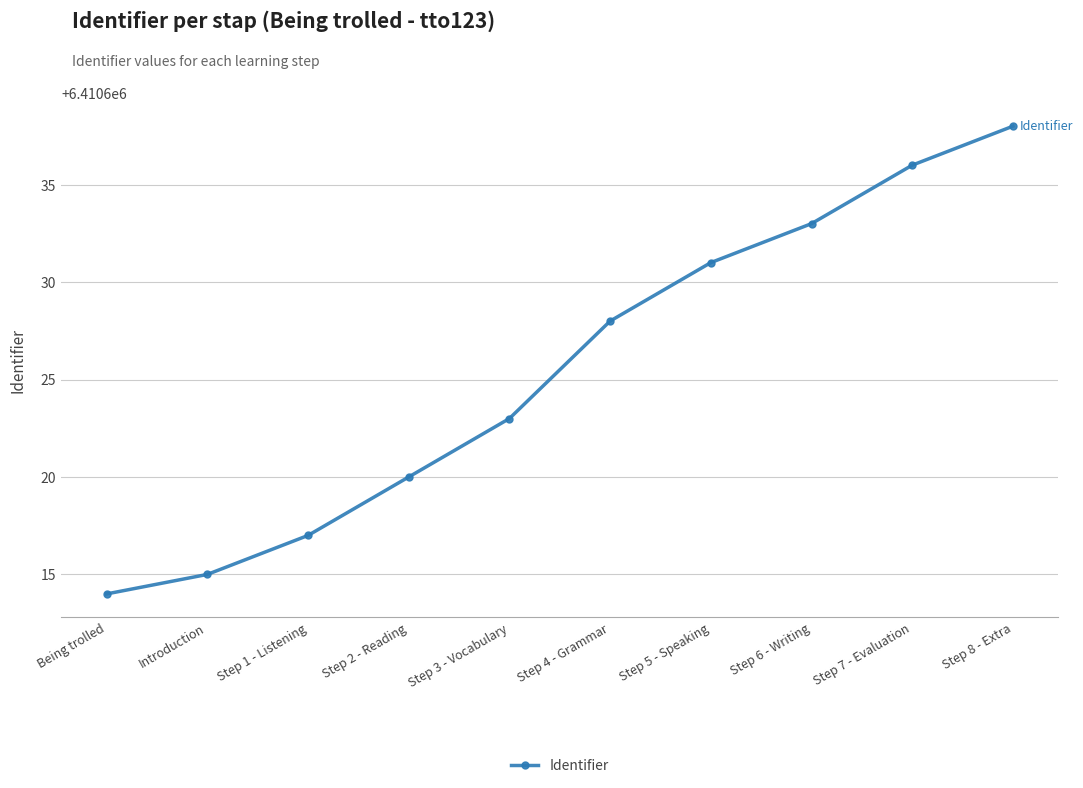

The chart shows a value of 10626338 at Step 6 - Writing. True or false?

False